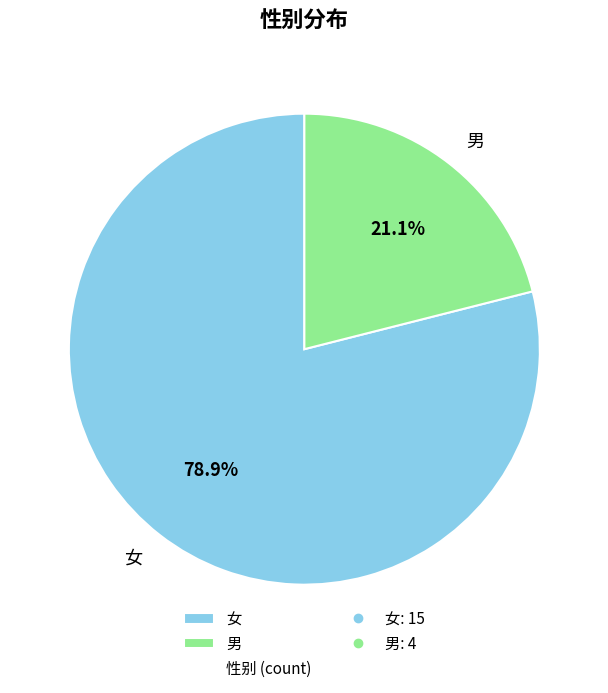

What portion of the pie excludes 男?

78.9%